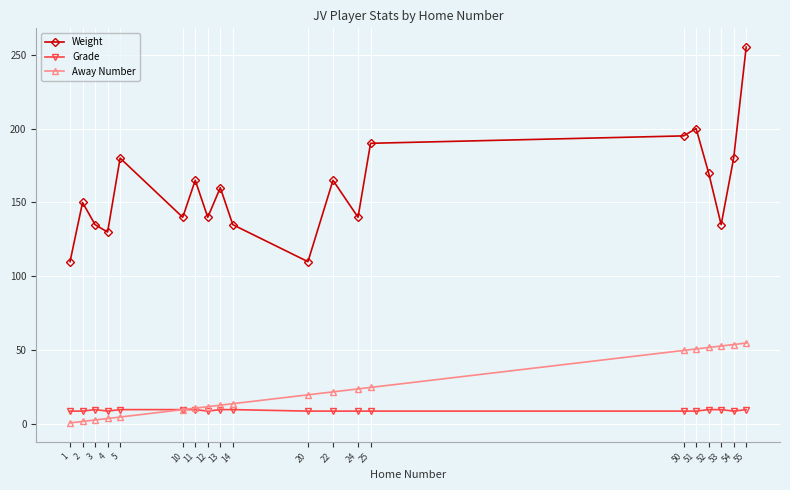

Does the chart display data point markers on the line(s)?

Yes